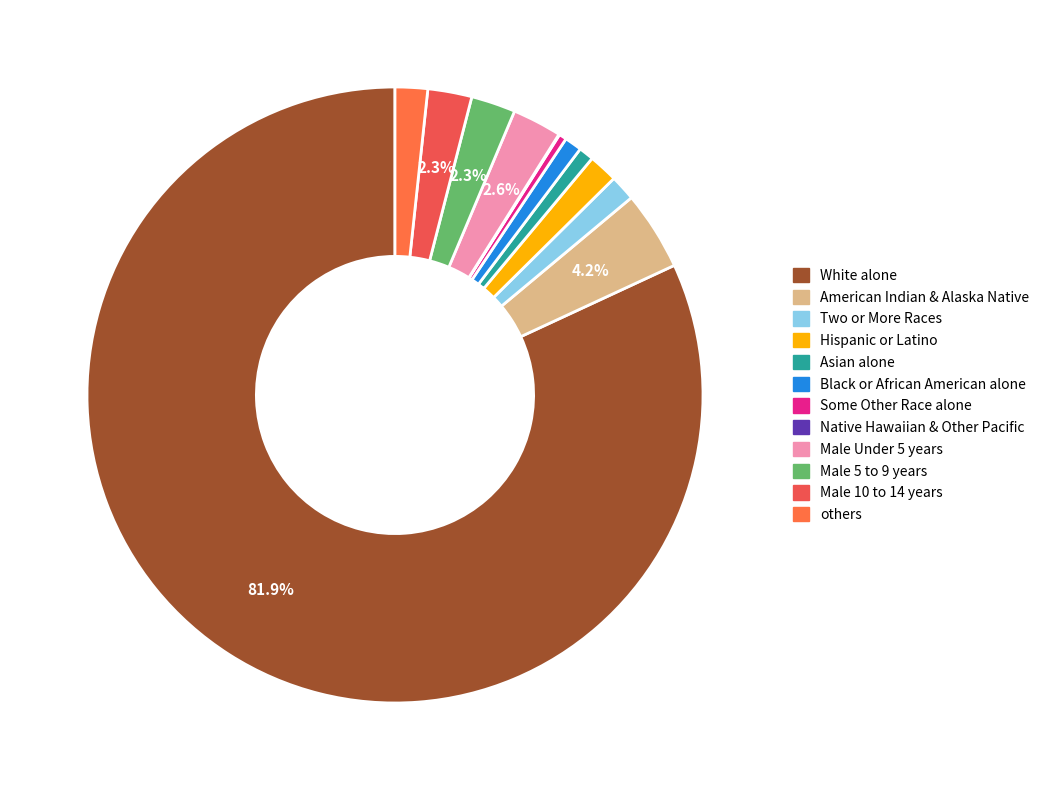

Which slice is the largest?

White alone